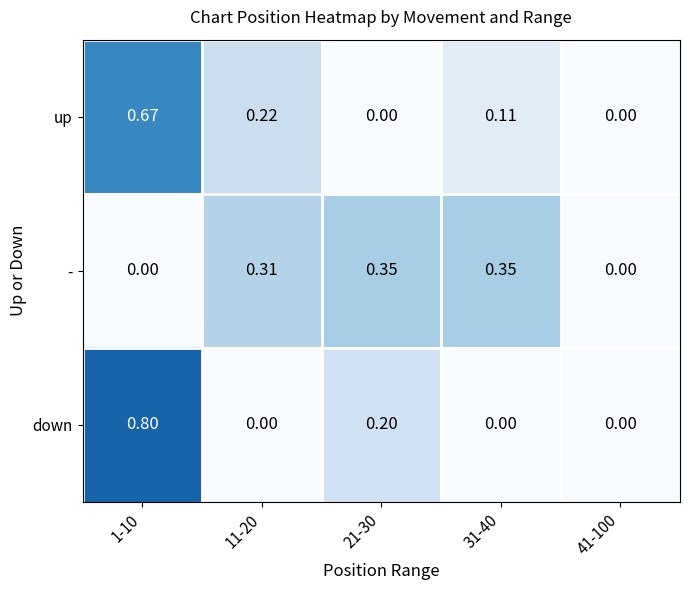

Which series has the widest spread of values?

down